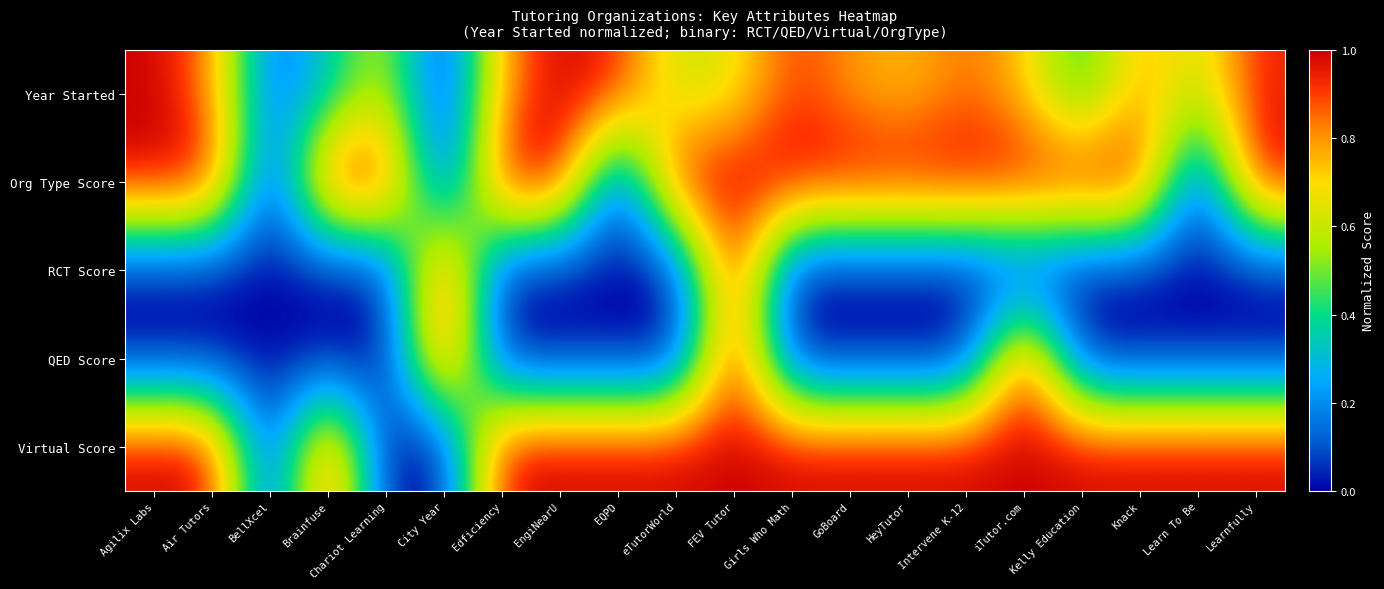

What is the difference between the highest and lowest values at eTutorWorld?

1.0